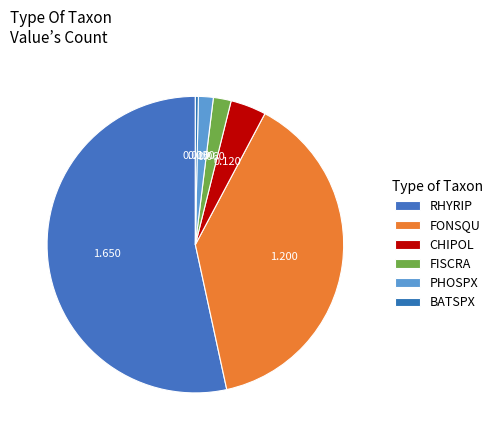

How many slices are in this pie chart?

6